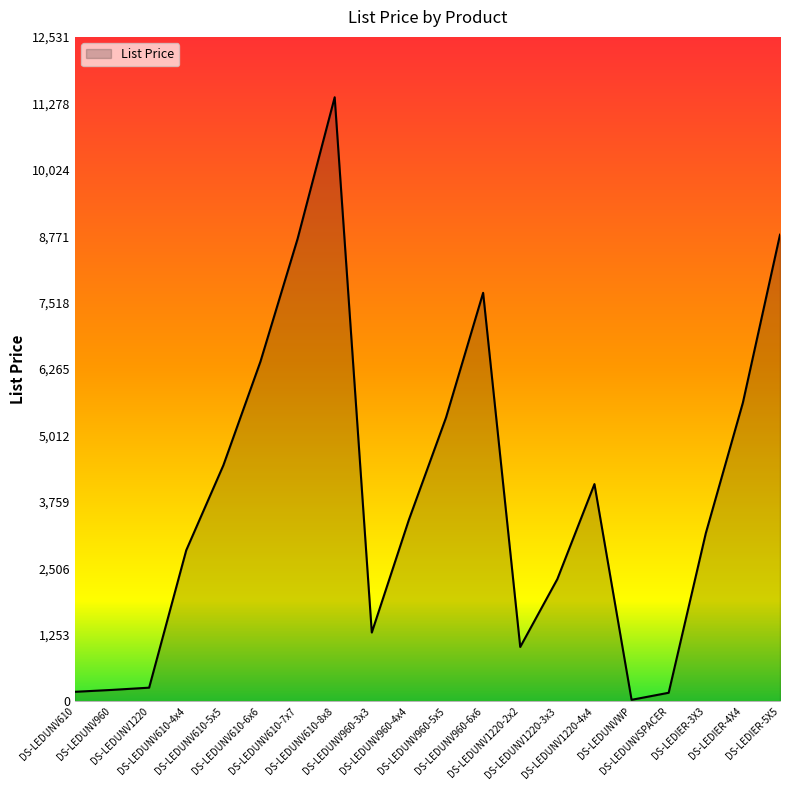

Is it true that the value at DS-LEDUNV960-5x5 is 5350?

True